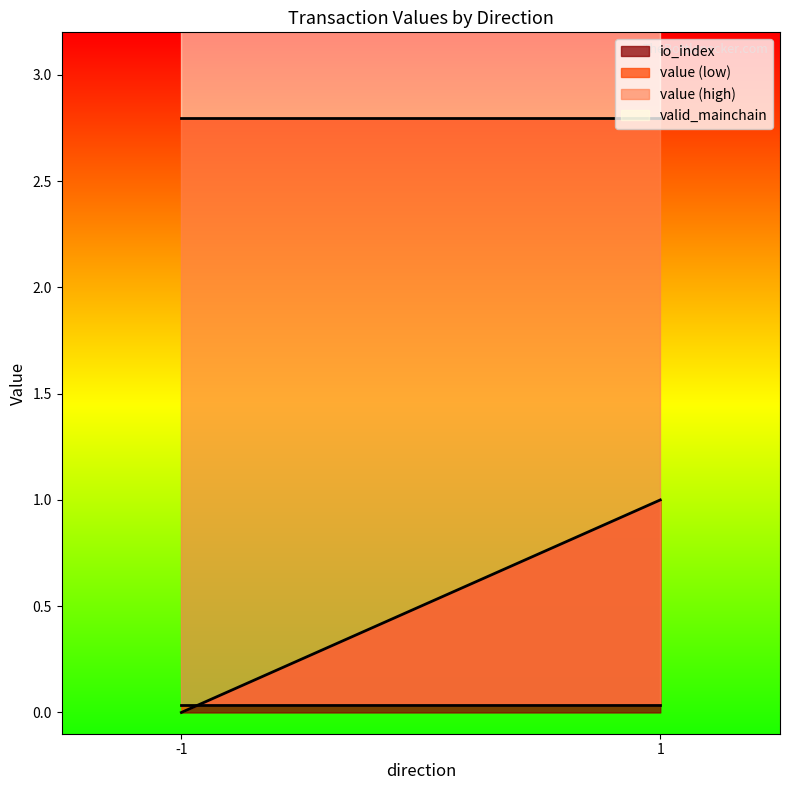

How many values in the value series exceed 2?

2